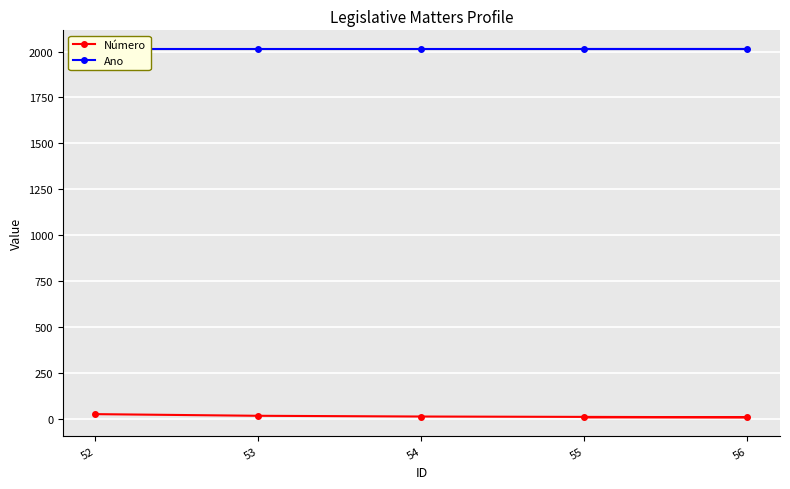

The value of Ano at 54 is 445. True or false?

False